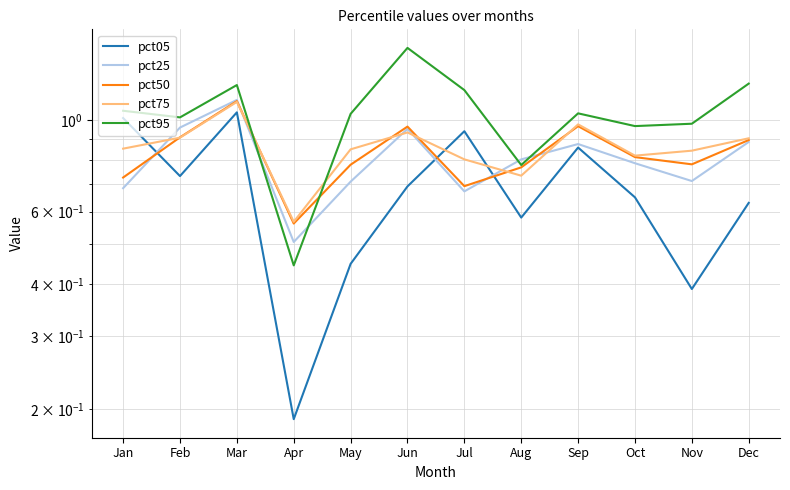

At how many categories does at least one series exceed 1?

8